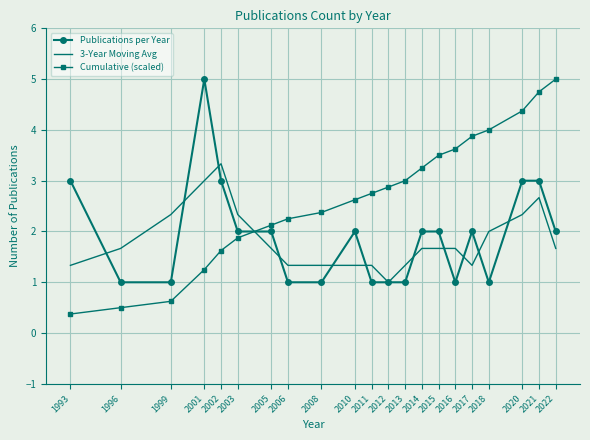

True or false: 3-Year Moving Avg has more than 0 interior local peaks.

True